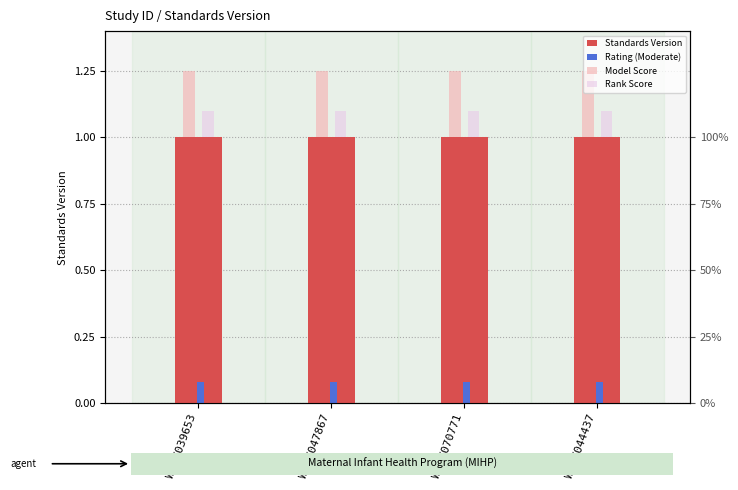

What are all the series names shown in the legend?

Standards Version, Rating (Moderate), Model Score, Rank Score